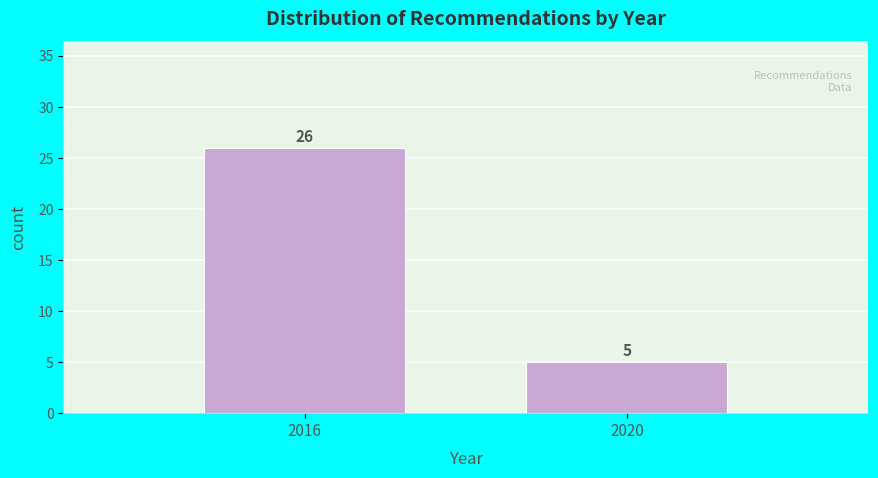

Reading right to left, transcribe all the data shown in this chart.

2020=5	2016=26